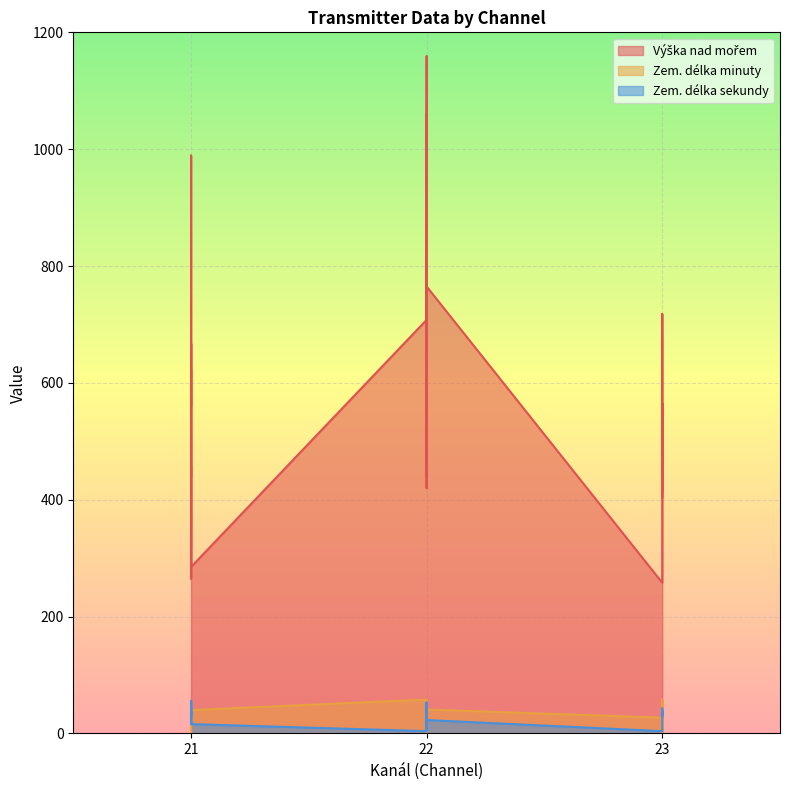

Count the number of data series in this chart.

3